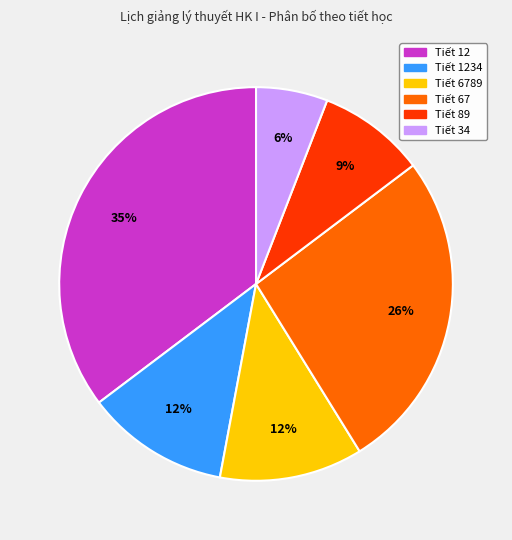

To the nearest percent, what is the difference between the largest and smallest slice percentages?

29%